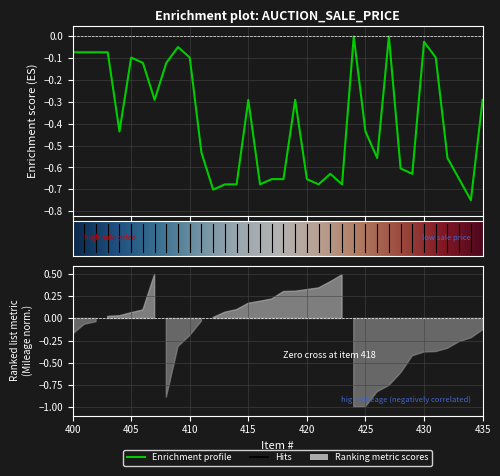

How many points are higher than both their immediate neighbors (excluding endpoints)?

8